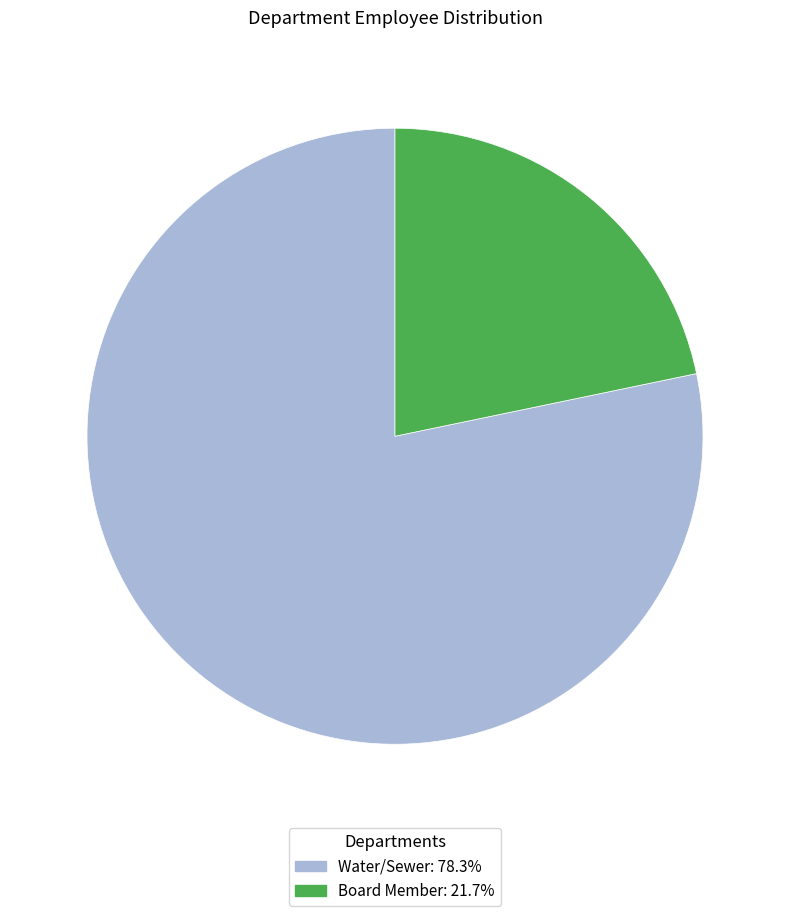

Do Board Member and Water/Sewer together represent more than half of the pie?

Yes